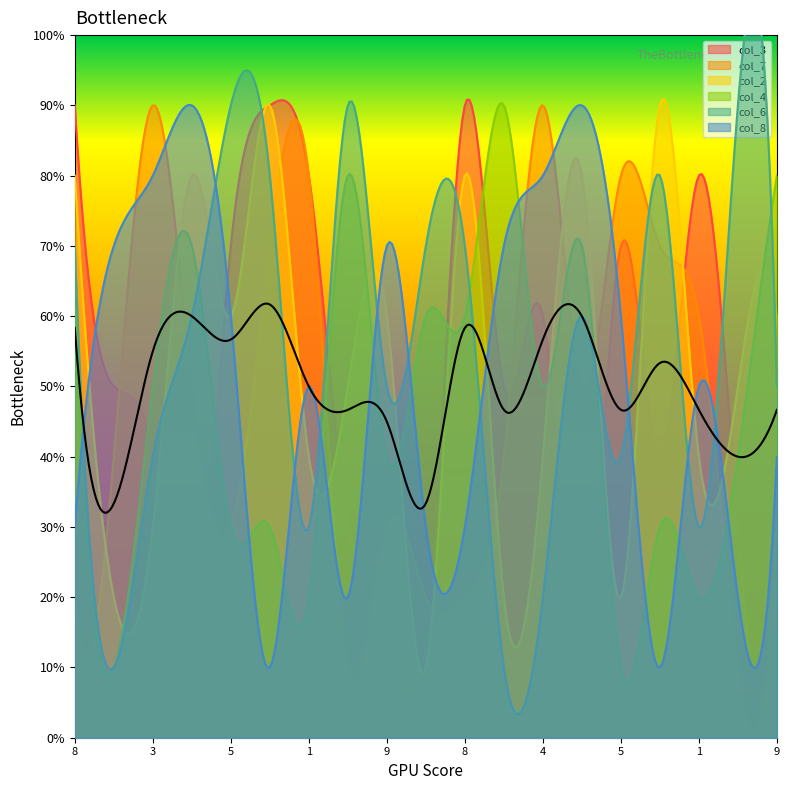

Is the value of col_3 at 3 greater than the value of col_7 at 6?

No